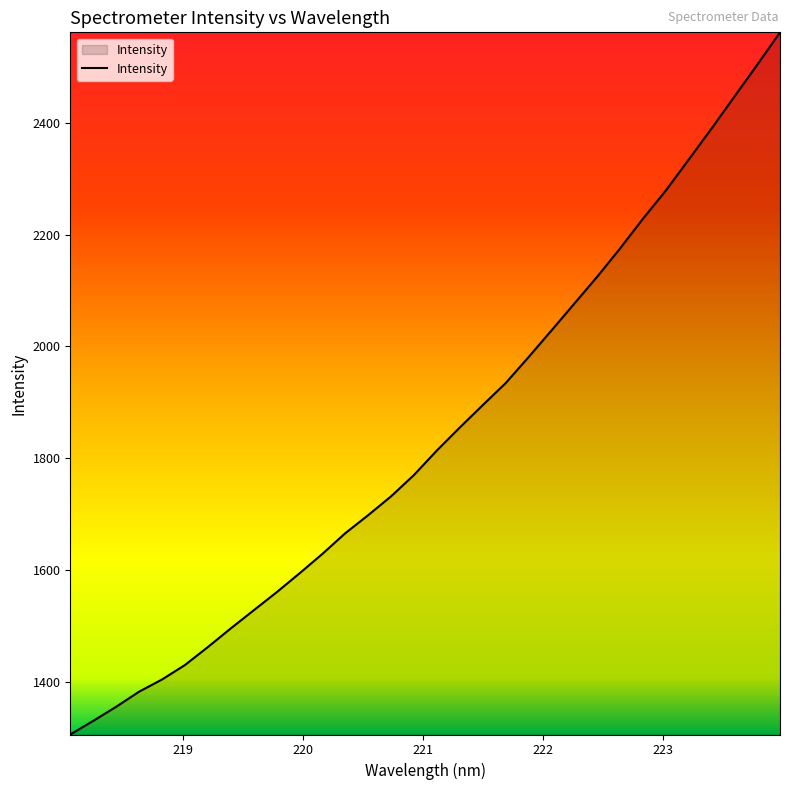

What is the average value?

1842.6